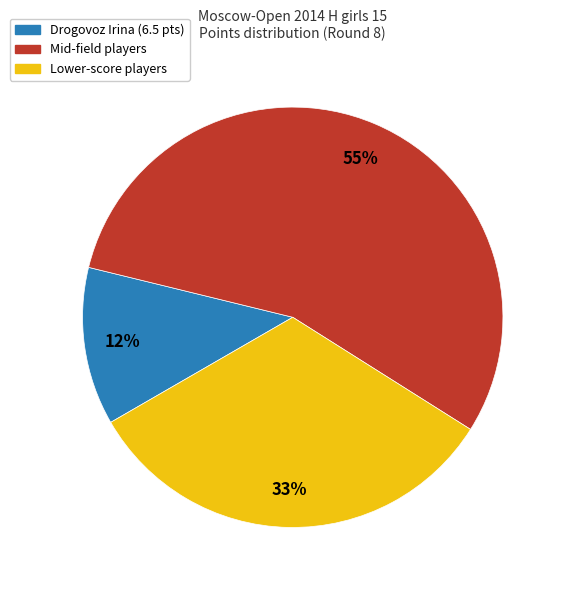

To the nearest percent, what is the difference between the largest and smallest slice percentages?

43%